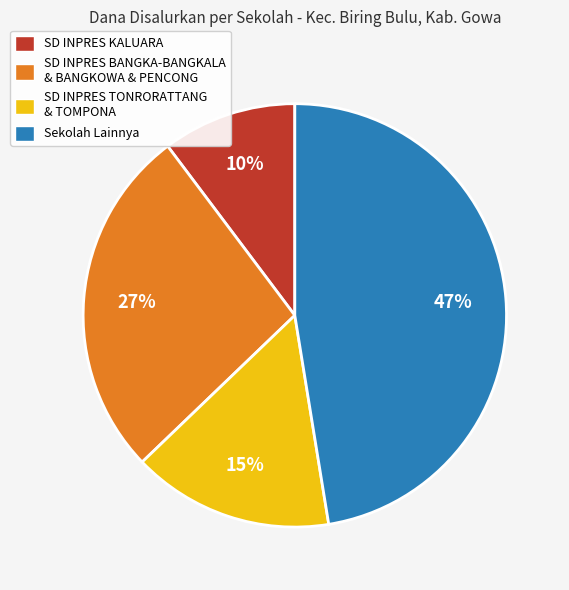

How many slices are in this pie chart?

4